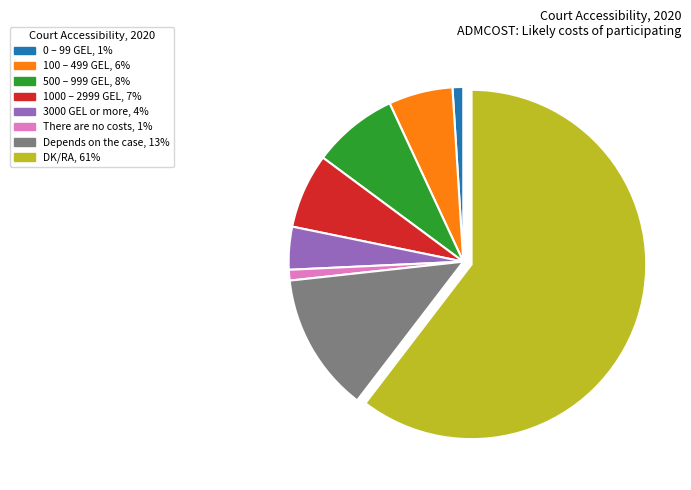

Between 3000 GEL or more, 4% and 500 – 999 GEL, 8%, which is larger?

500 – 999 GEL, 8%